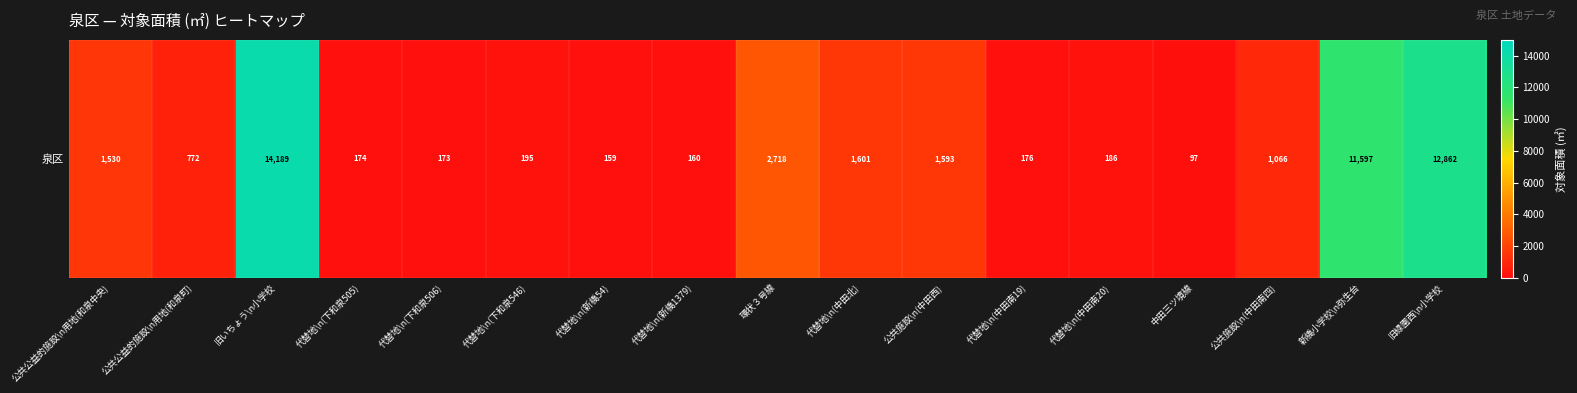

What is the approximate value at 代替地\n(新橋54)?

158.7